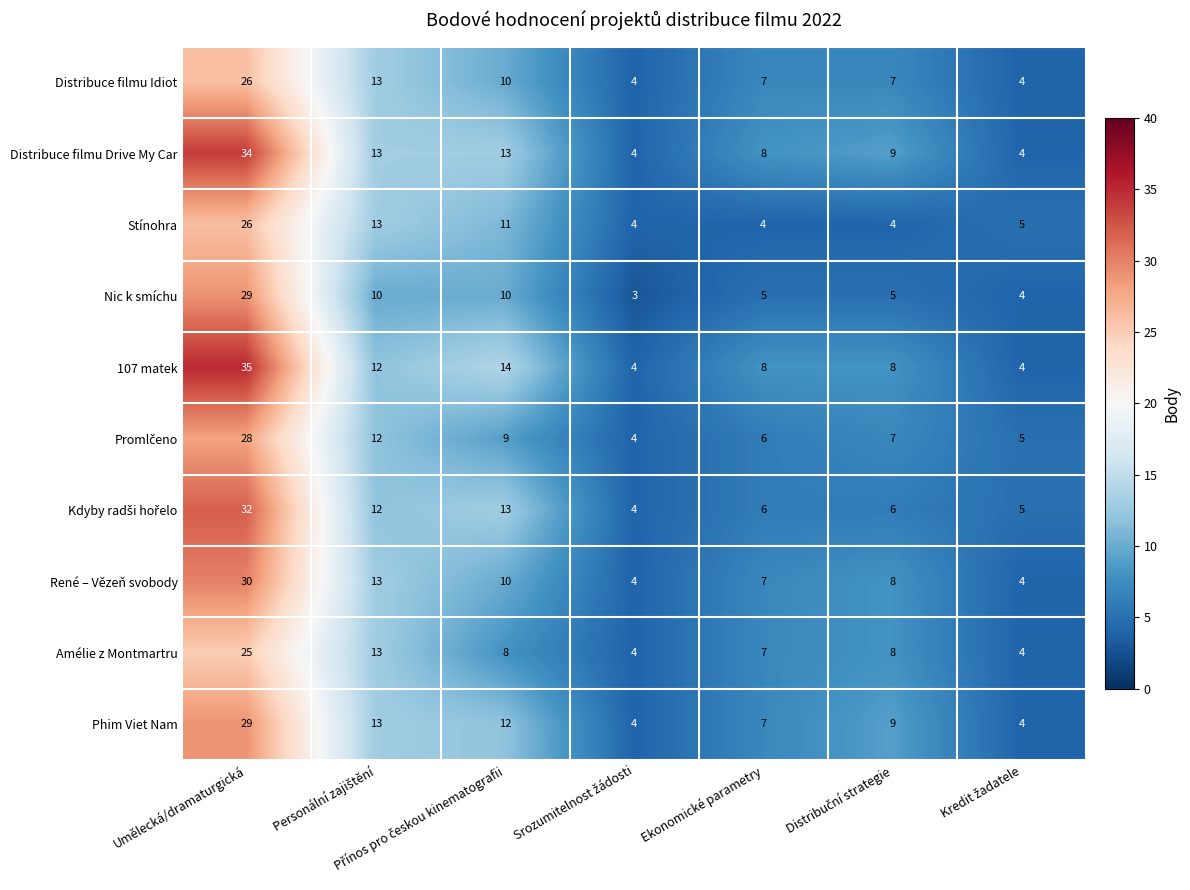

Which series has the widest spread of values?

107 matek